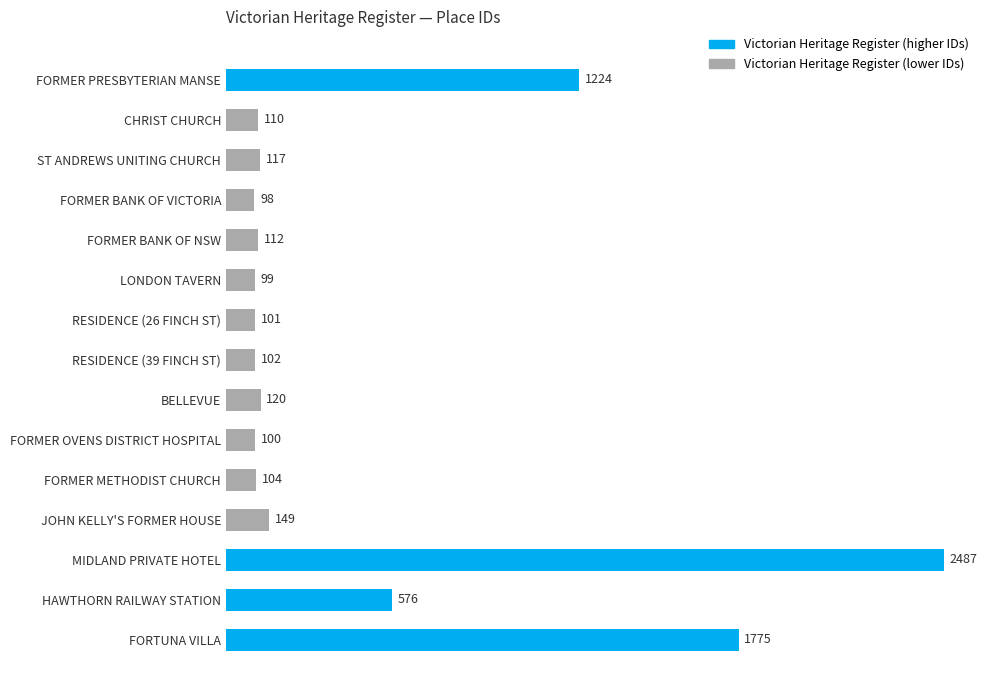

What is the ratio of the value at FORMER BANK OF VICTORIA to the value at FORMER BANK OF NSW?

0.9